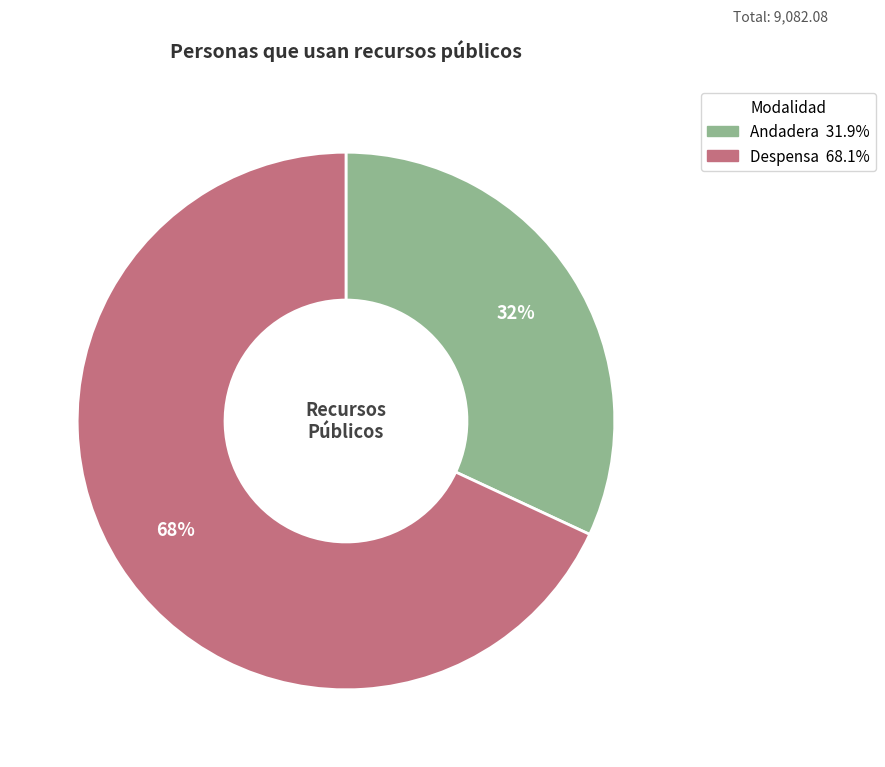

To the nearest percent, what is the average slice percentage?

50%